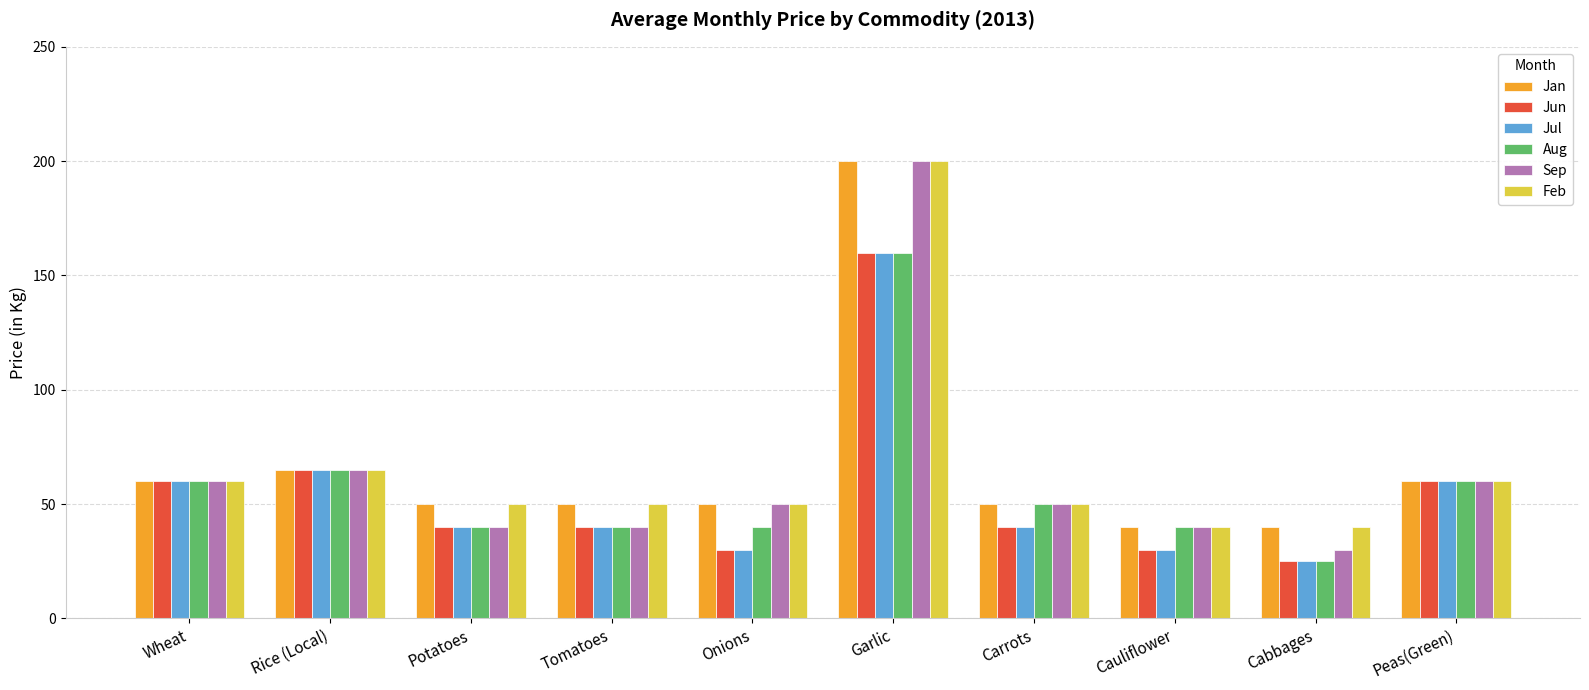

The value of Jun at Garlic is 160. True or false?

True